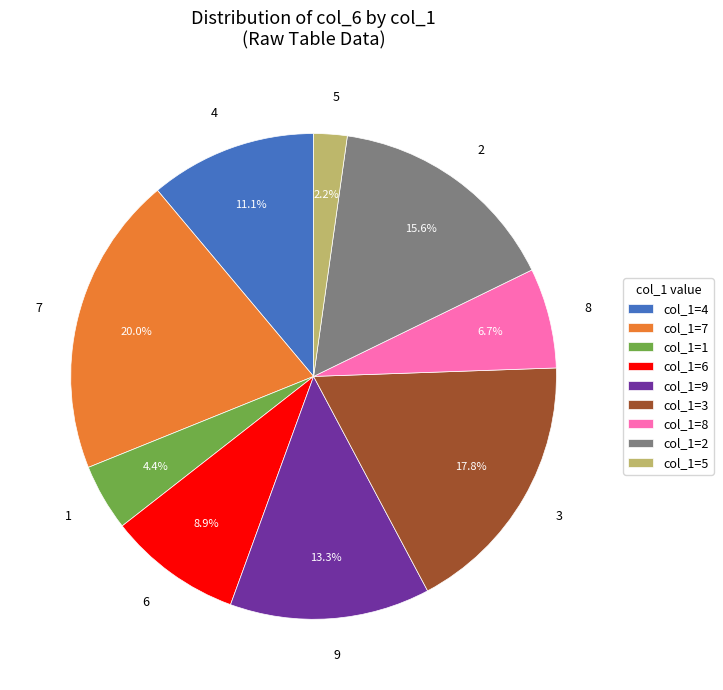

To the nearest percent, what is the combined percentage of 8 and 4?

18%